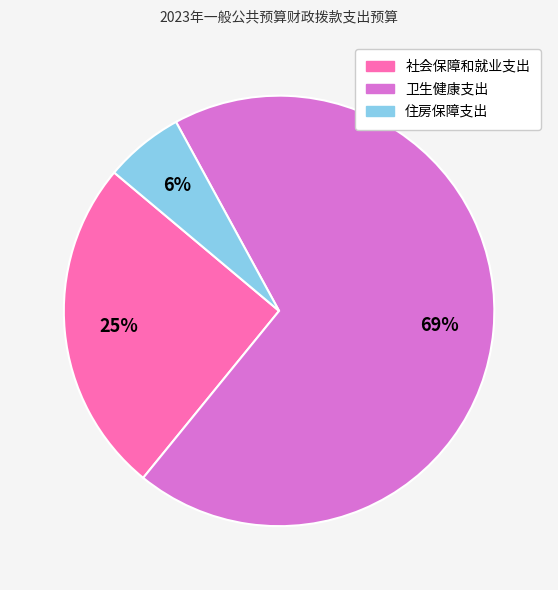

Do 住房保障支出 and 卫生健康支出 together represent more than half of the pie?

Yes